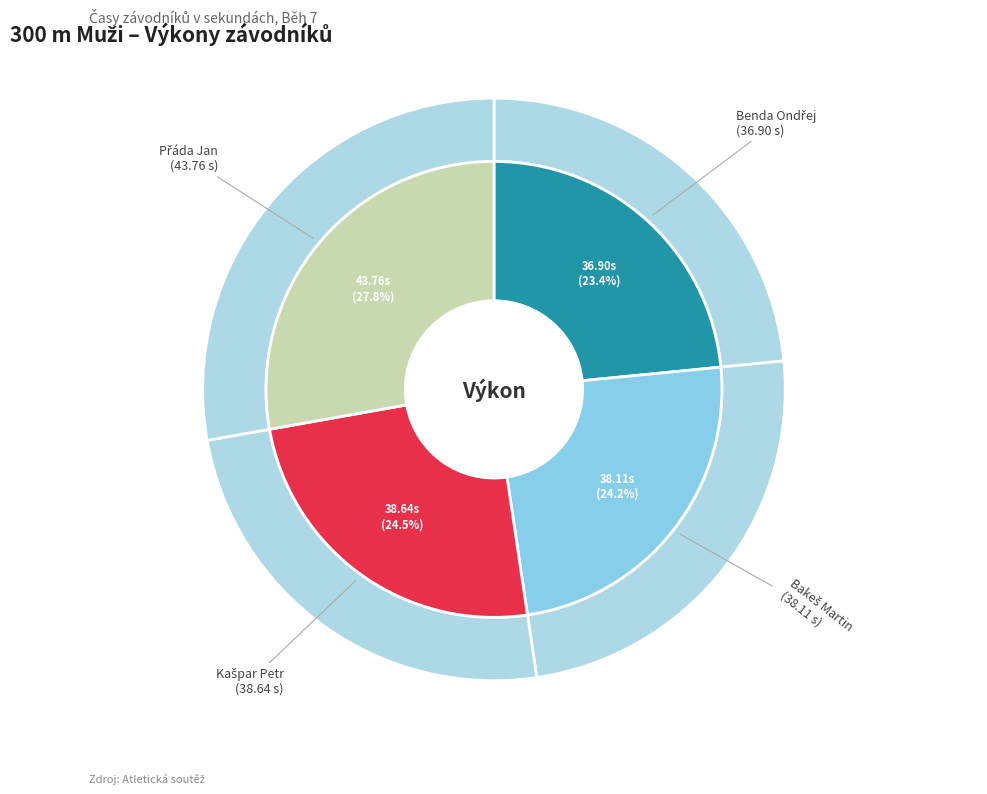

Rank the categories by value from highest to lowest.

Přáda Jan, Kašpar Petr, Bakeš Martin, Benda Ondřej